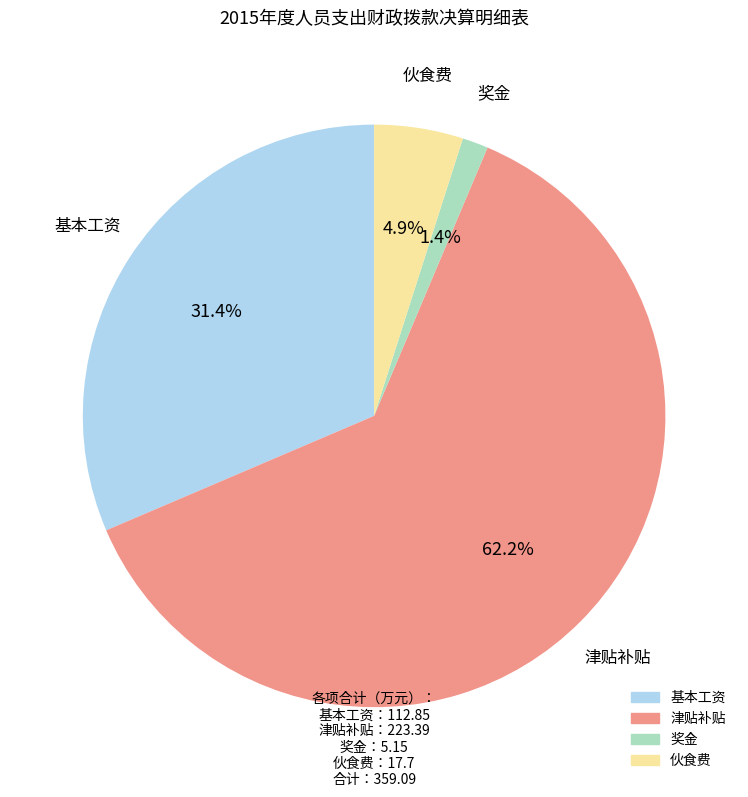

The 津贴补贴 slice represents 73% of the pie. True or false?

False